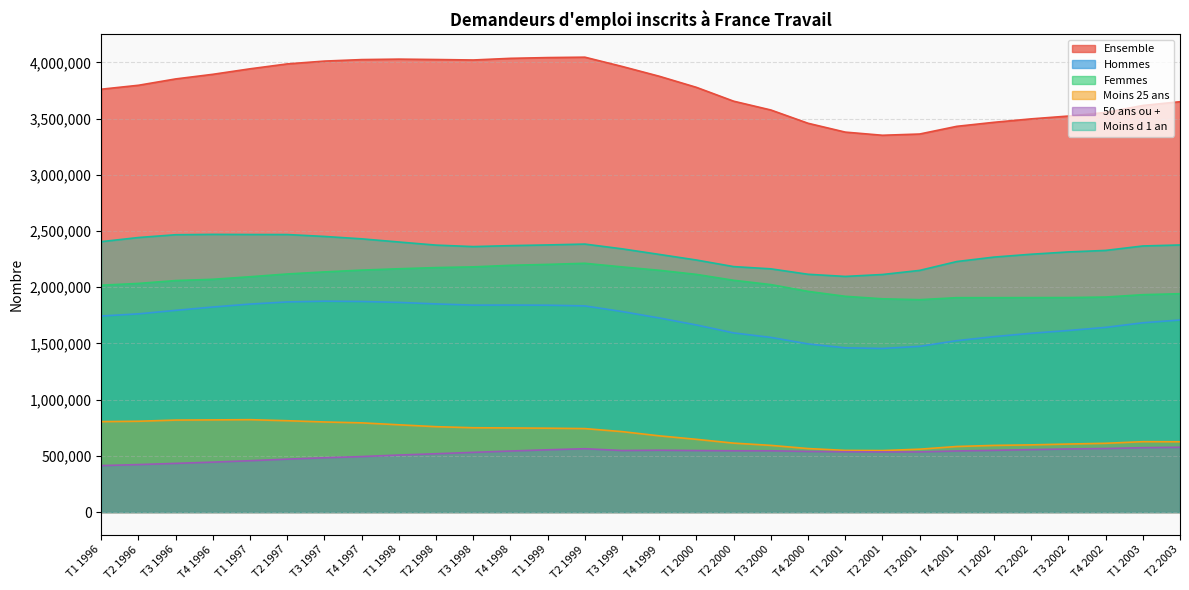

Where does the Ensemble series first go above 3795770?

T3 1996